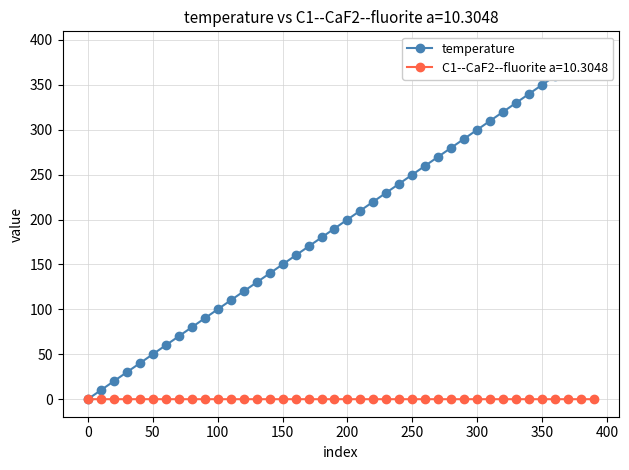

What is the difference between the maximum and minimum values?

390